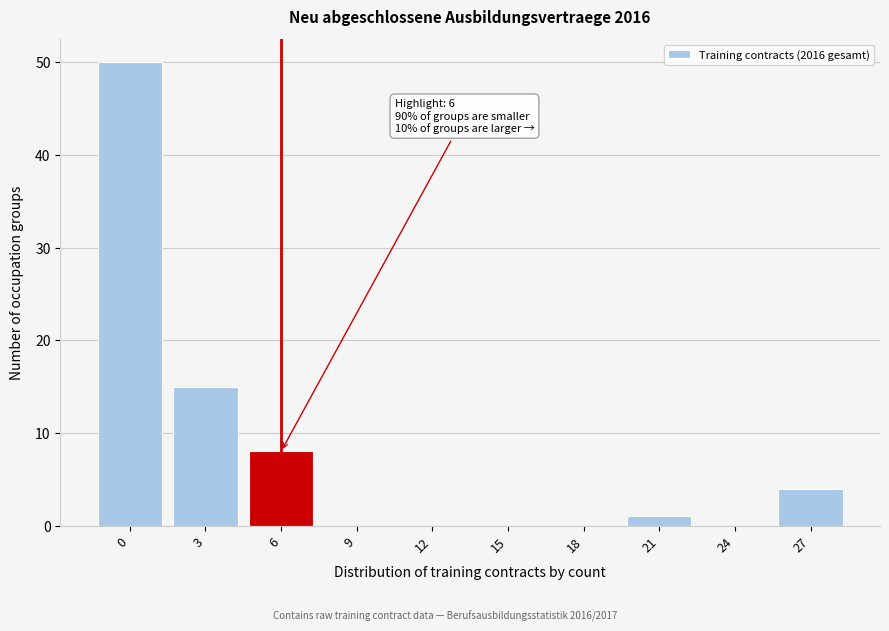

Reading right to left, list all the values displayed in this chart.

27=4	24=0	21=1	18=0	15=0	12=0	9=0	6=8	3=15	0=50